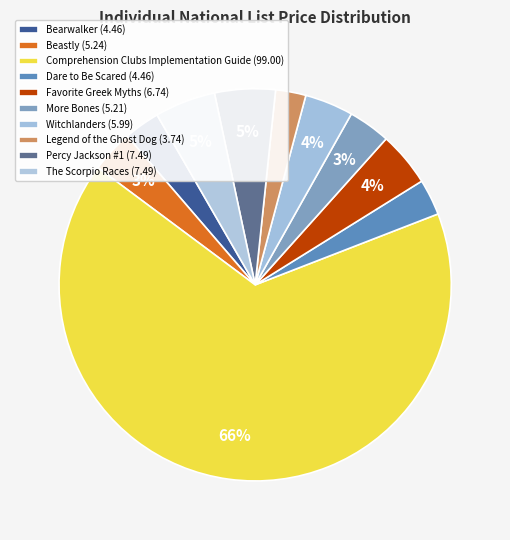

What is the smallest slice in the pie chart?

Legend of the Ghost Dog